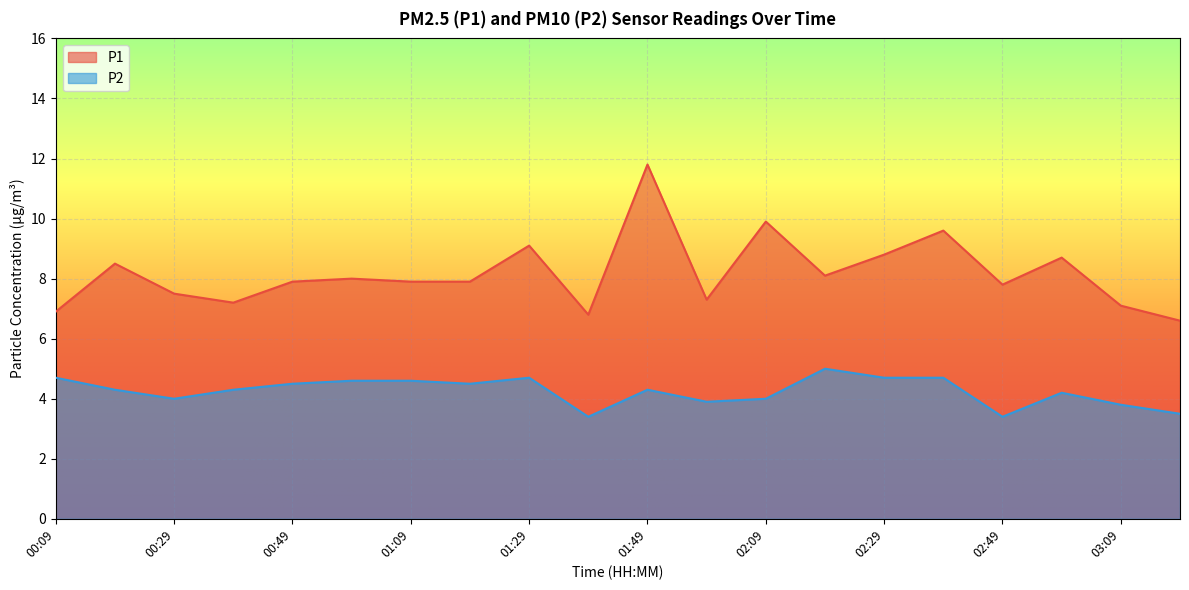

Between 00:09 and 00:49, which series saw the biggest shift?

P1